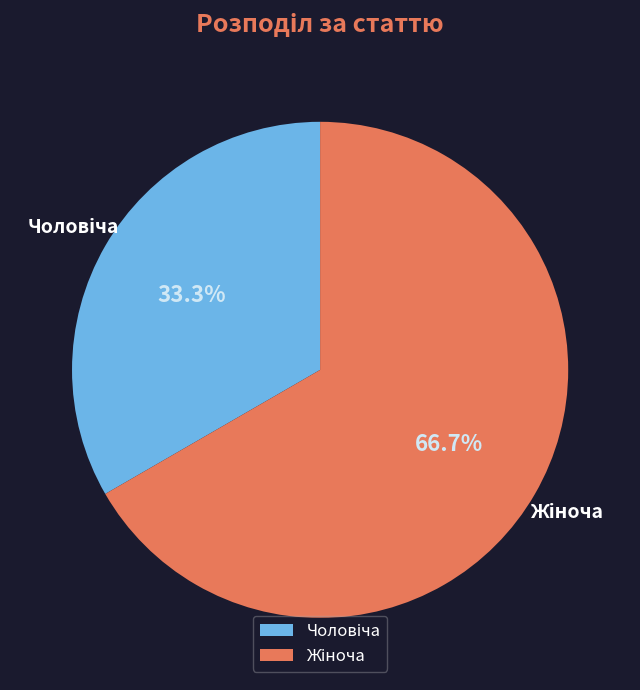

Does any single category account for the majority?

Yes